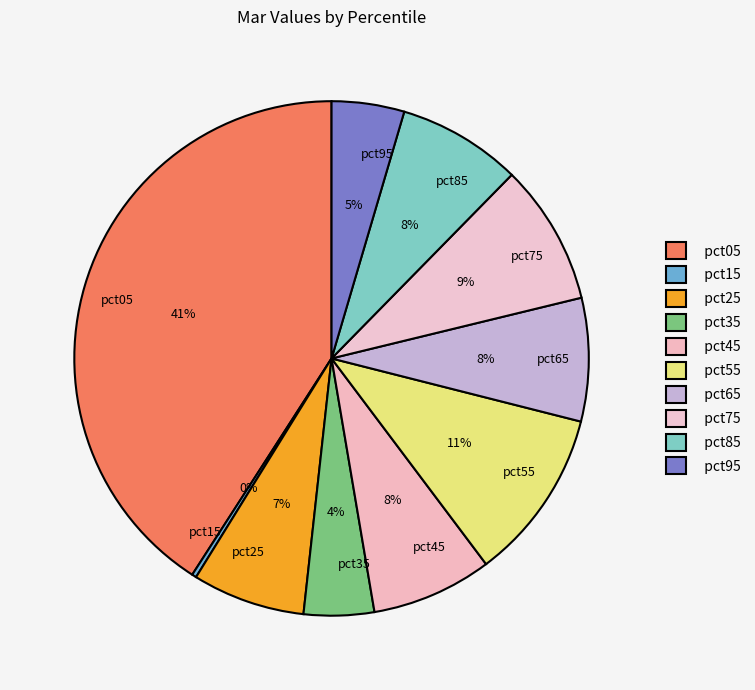

Combined, do pct25 and pct95 account for over 50%?

No